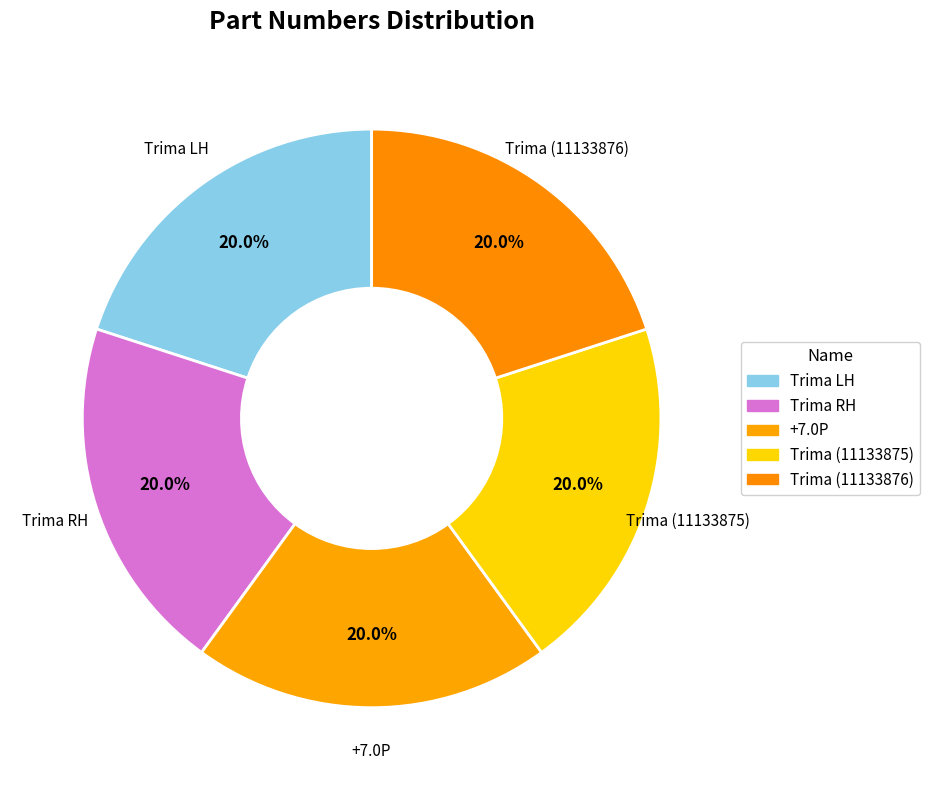

How many slices are in this pie chart?

5